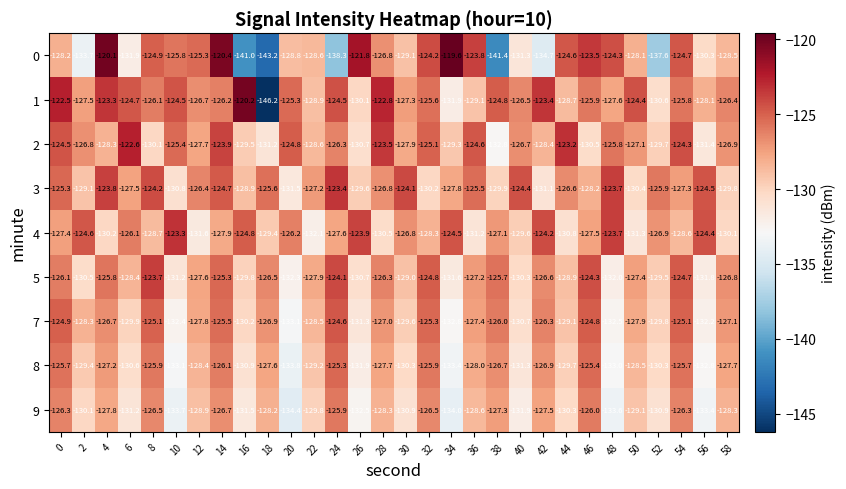

The value of 9 at 4 is -62.4. True or false?

False